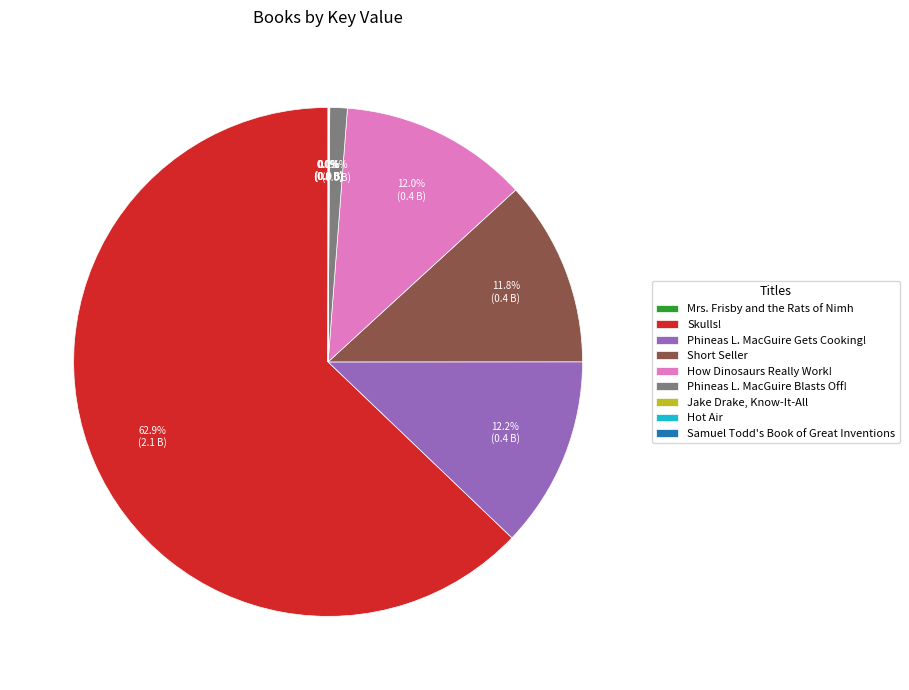

Is there any slice that represents more than half of the pie?

Yes